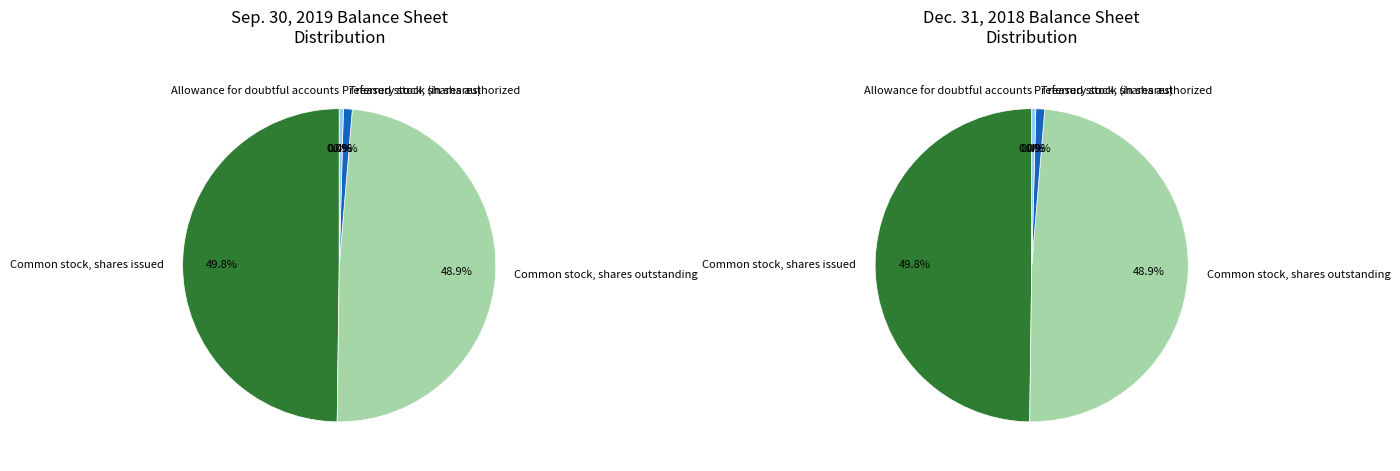

To the nearest percent, what is the difference between the largest and smallest slice percentages?

50%